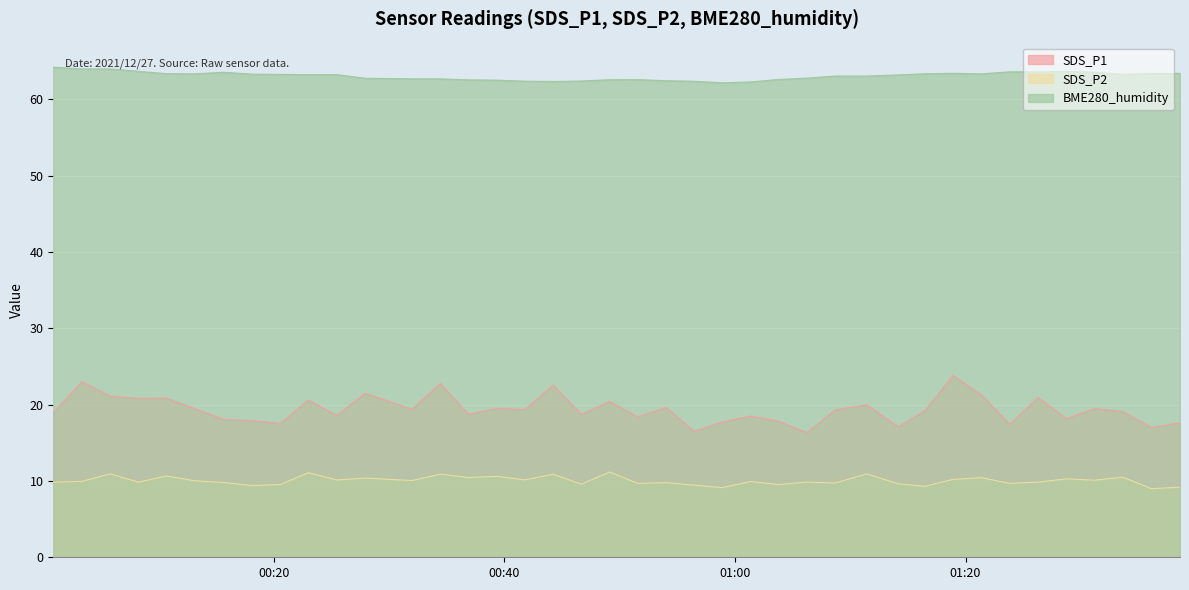

What is the label of the 26th point from the right?

2021/12/27 00:36:54